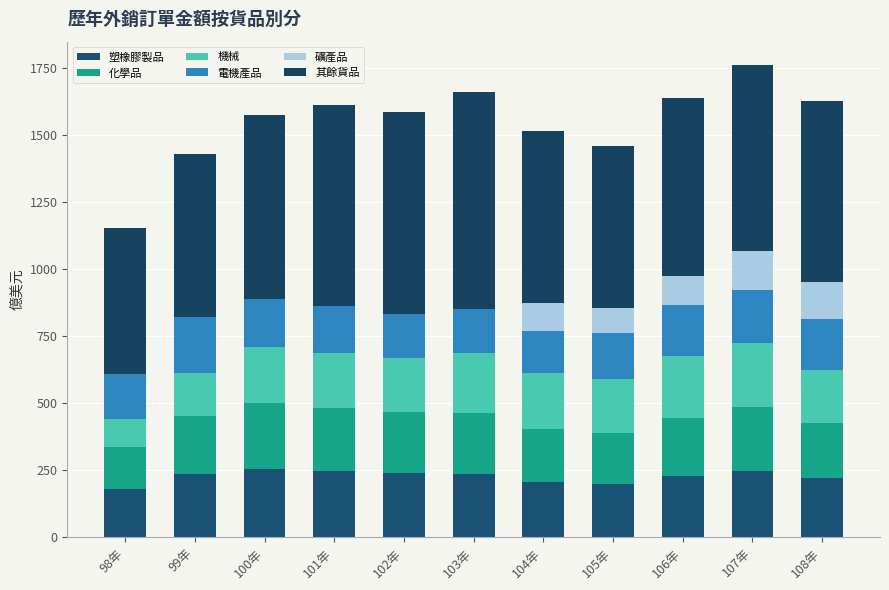

True or false: 其餘貨品 has a value of 689.8 at 100年.

True